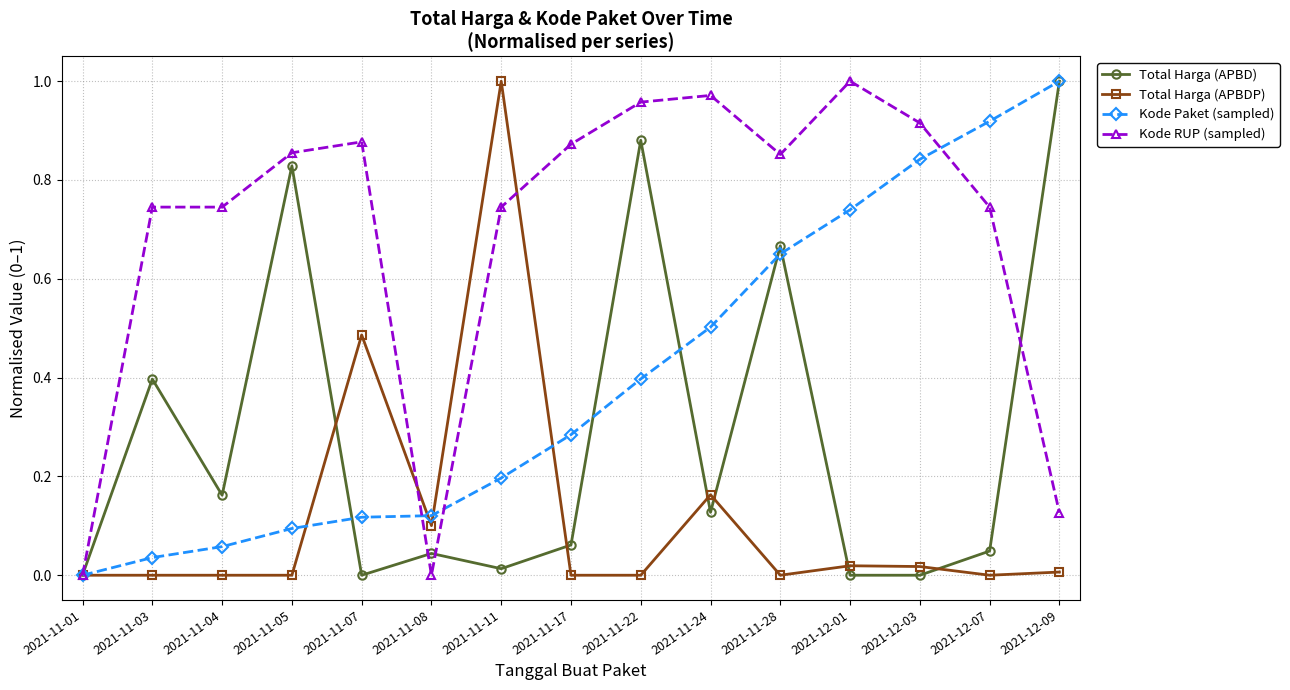

At 2021-11-07, list the series in order from largest to smallest.

Kode RUP (sampled), Total Harga (APBDP), Kode Paket (sampled), Total Harga (APBD)